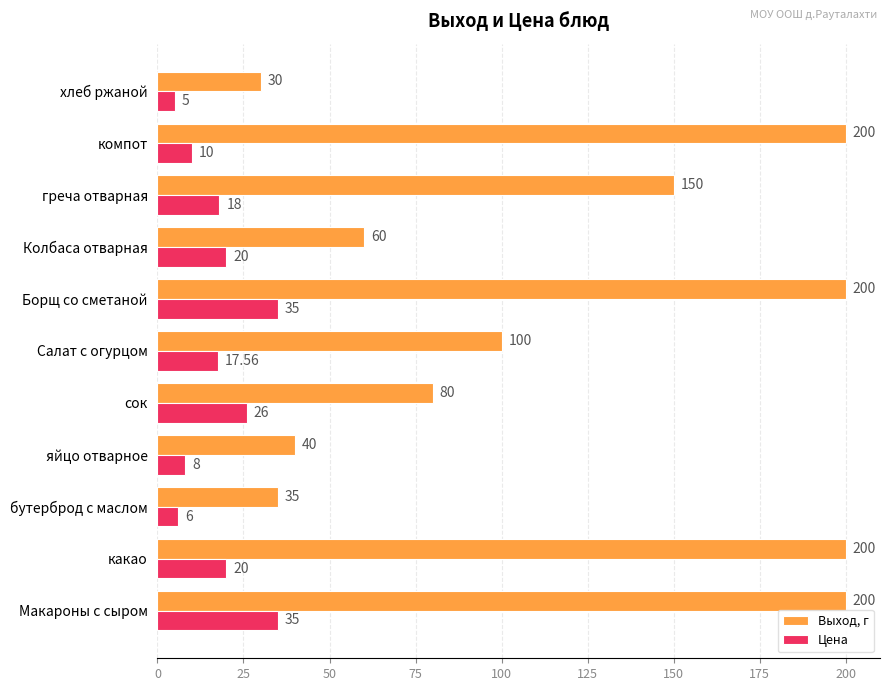

What is the sum of the Цена values at Борщ со сметаной and бутерброд с маслом?

41.0